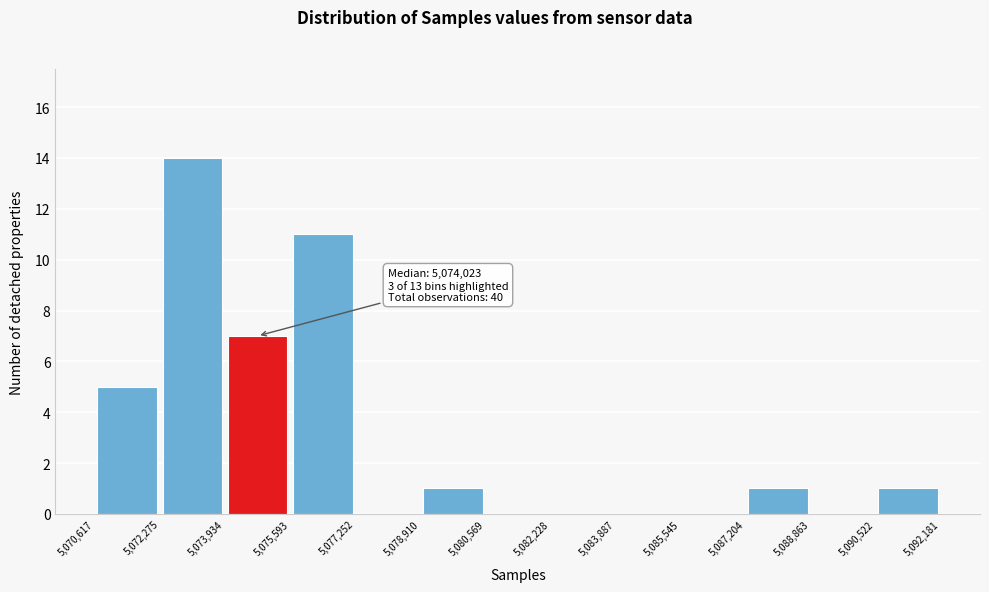

Which range on the x-axis has the tallest bar?

5,072,275 to 5,073,934